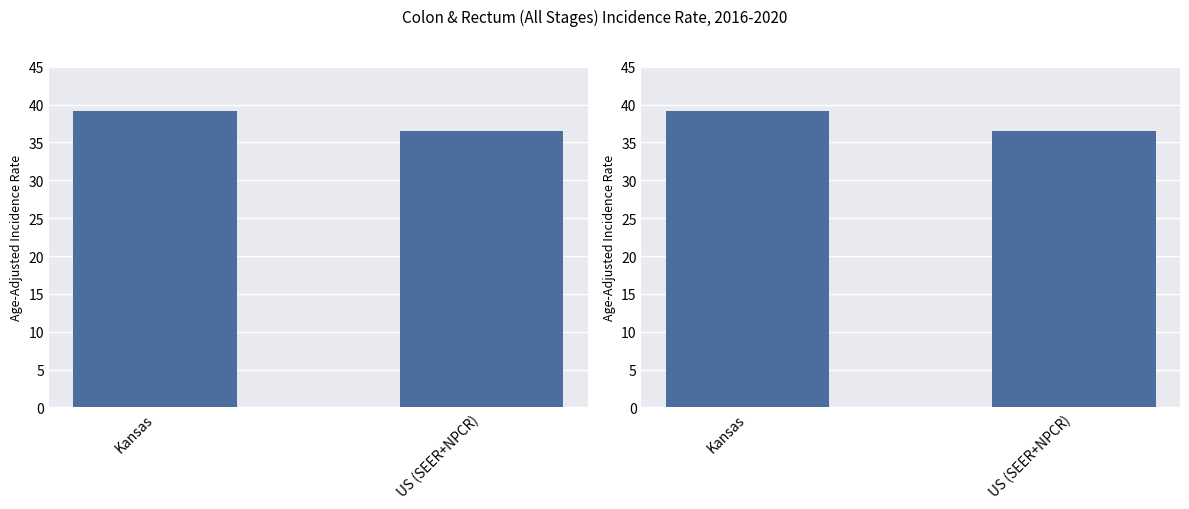

What is the ratio of the value at US (SEER+NPCR) to the value at Kansas?

0.9